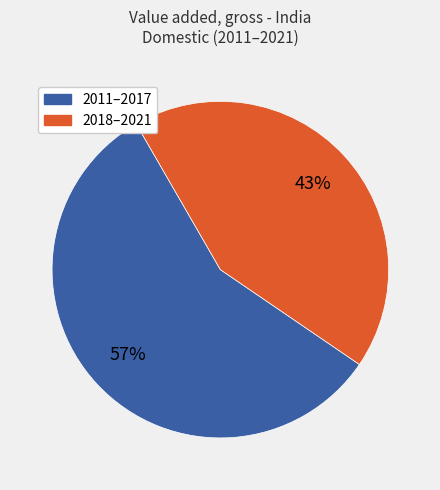

Count the number of slices in the pie.

2